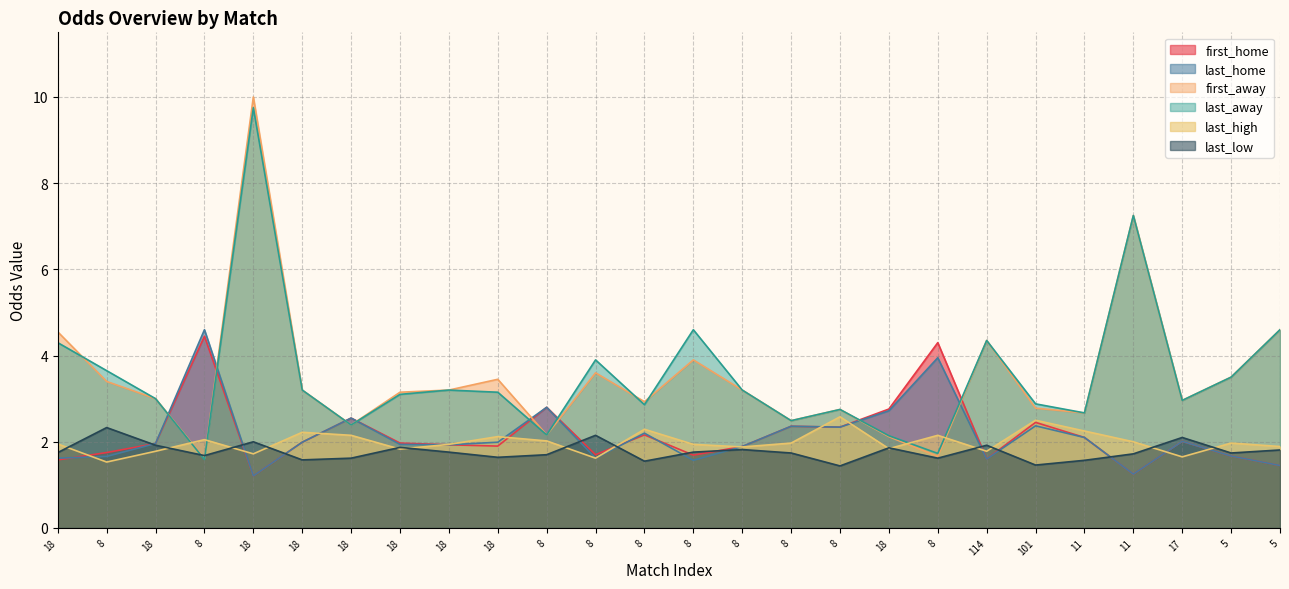

At which category does last_low reach its first local valley?

8